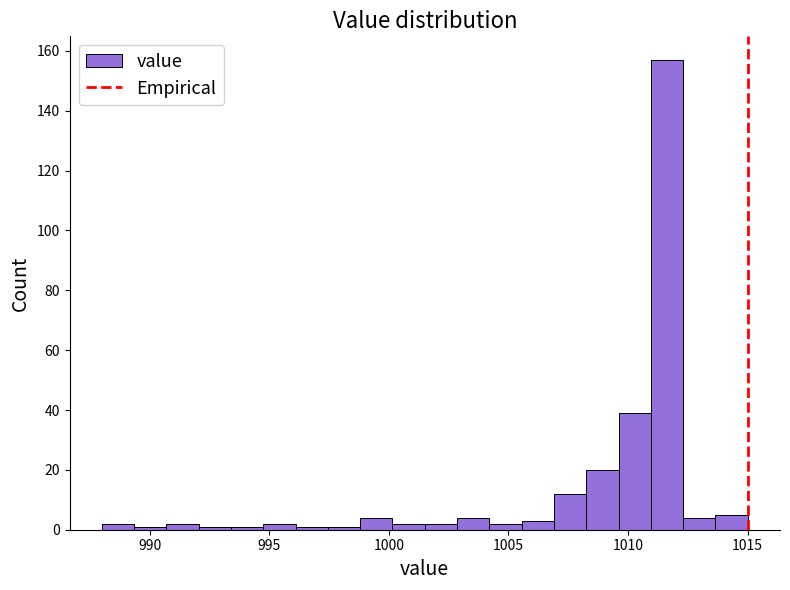

Read against the x-axis, roughly where is the centre of the tallest bar?

1011.5